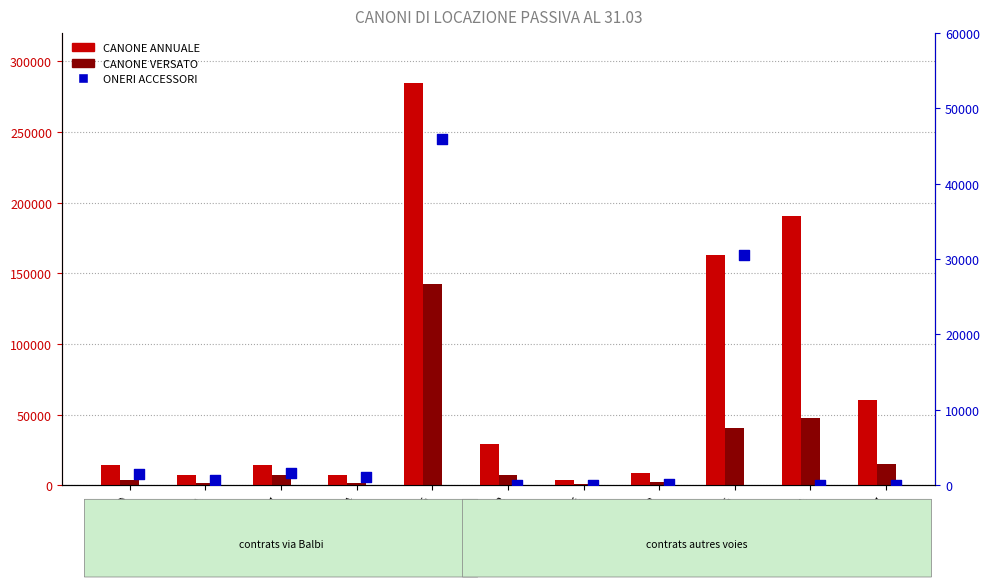

At how many categories does at least one series exceed 132629?

3